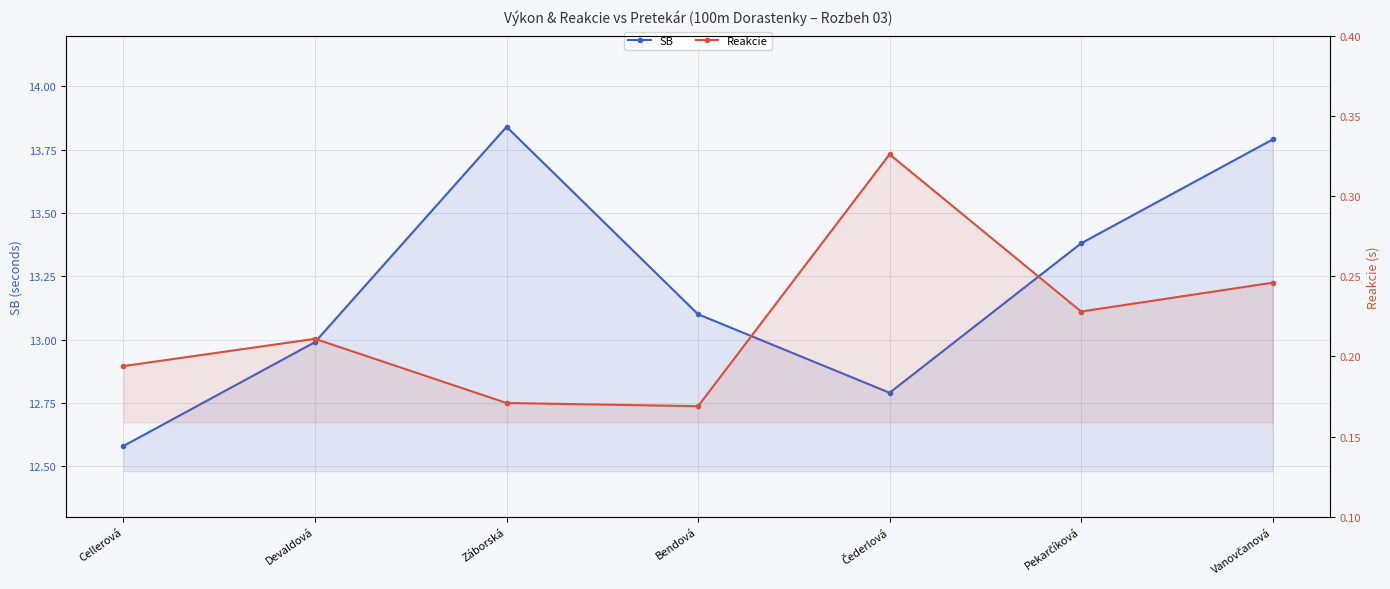

At which category is the sum across all series the highest?

Vanovčanová